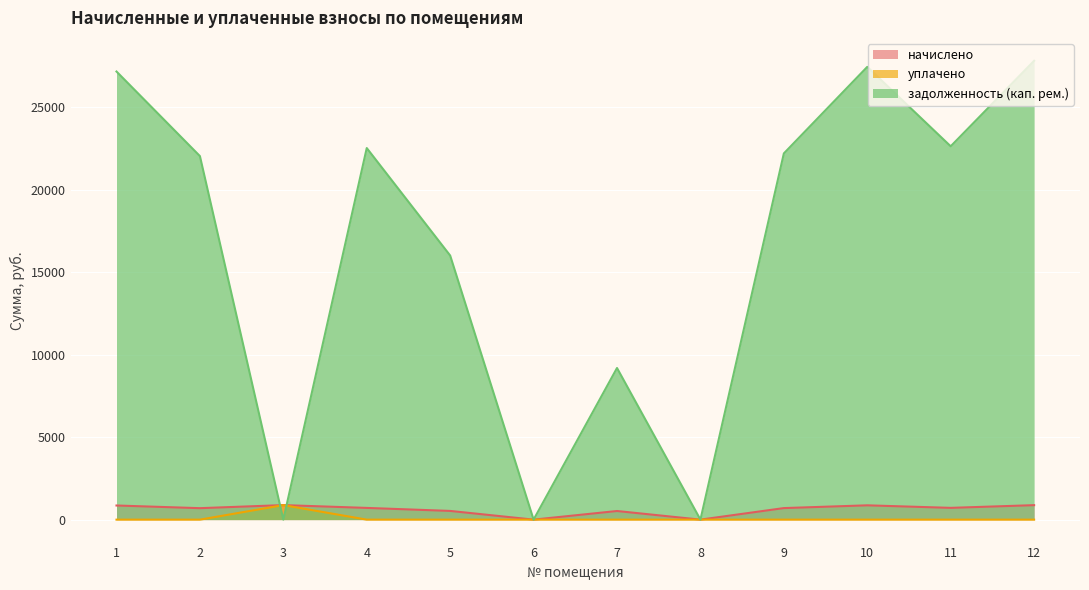

Which series has the largest total across all categories?

задолженность (кап. рем.)